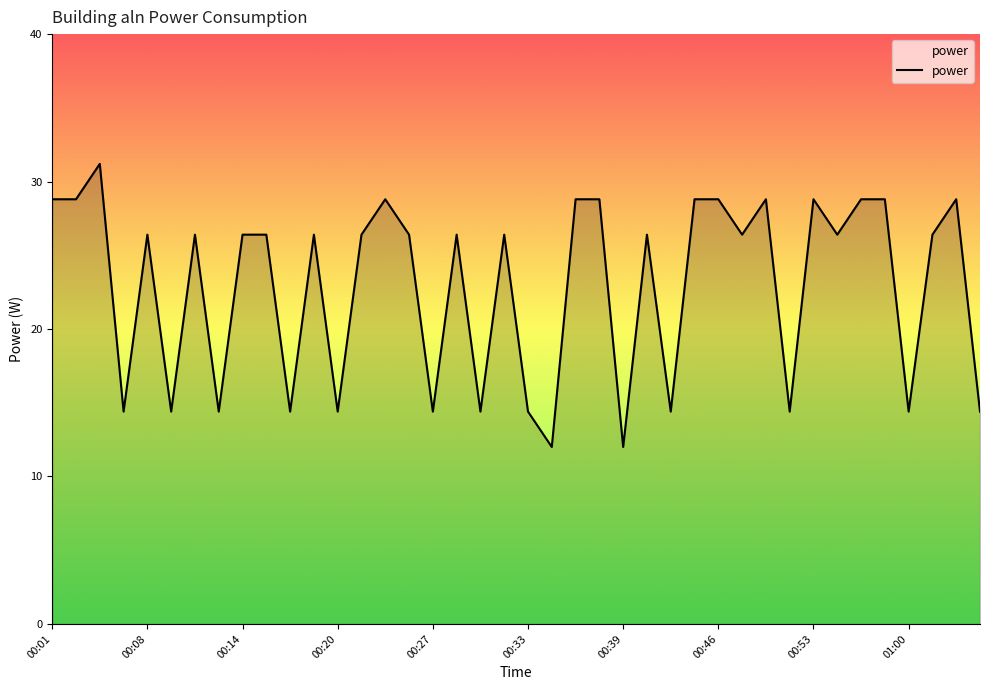

What is the smallest value displayed?

12.0